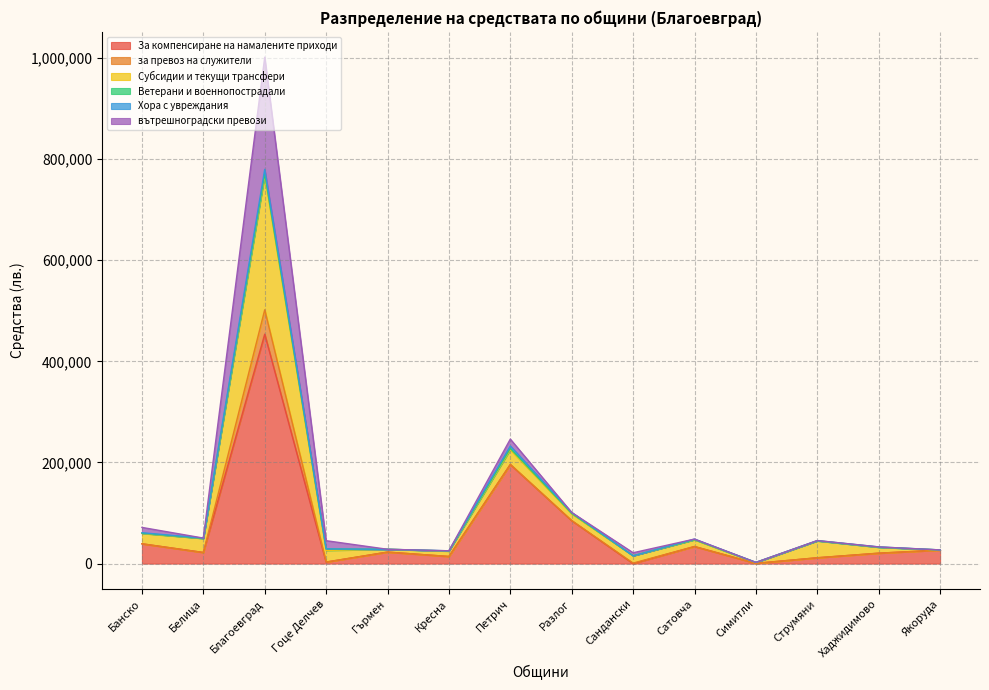

At which category is the sum across all series the highest?

Благоевград